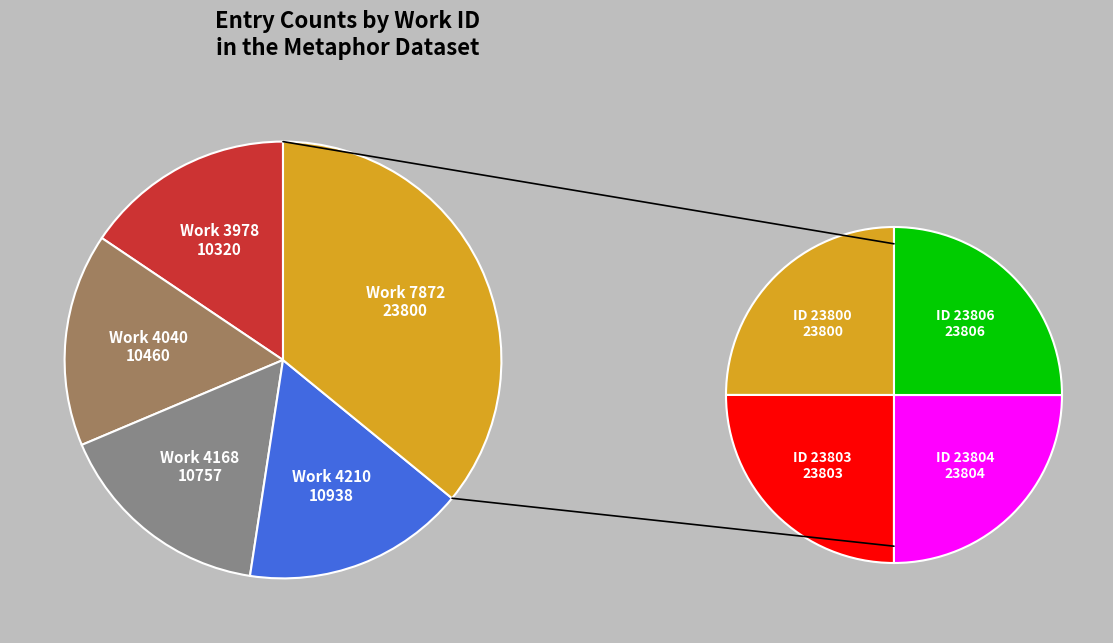

Does 7872 account for over 50% of the chart?

No